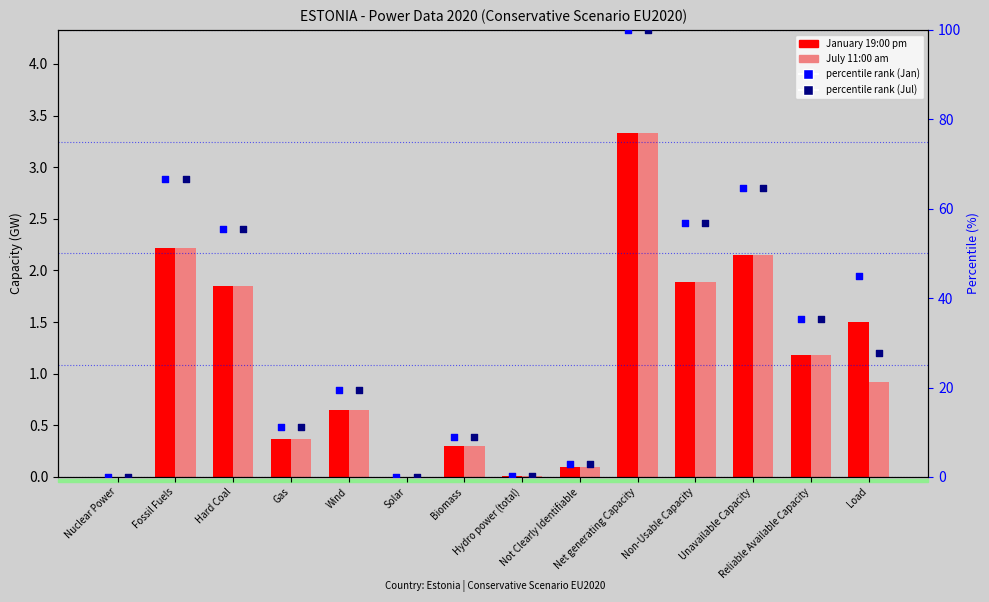

Is the value of percentile rank Jan at Wind greater than the value of percentile rank Jul at Fossil Fuels?

No